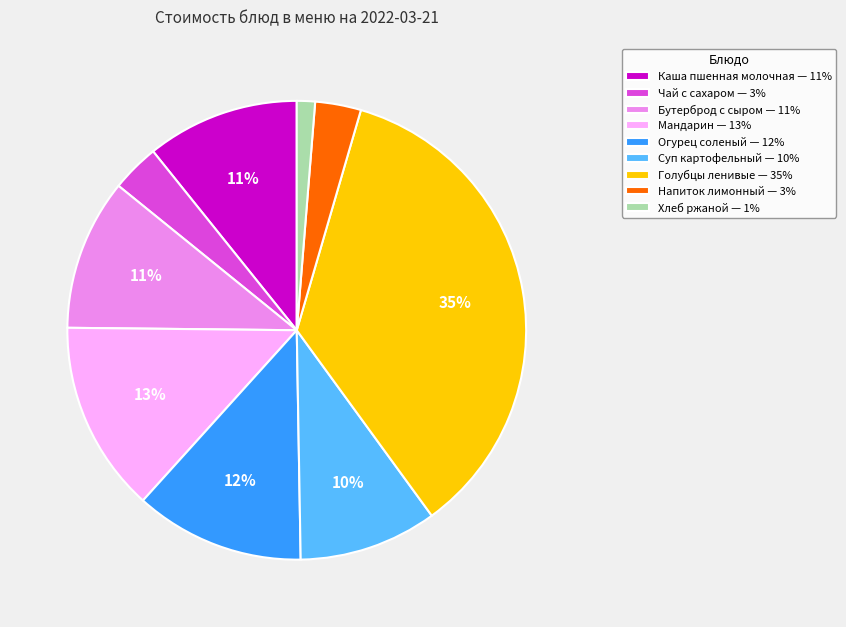

Combined, do Напиток лимонный — 3% and Бутерброд с сыром — 11% account for over 50%?

No